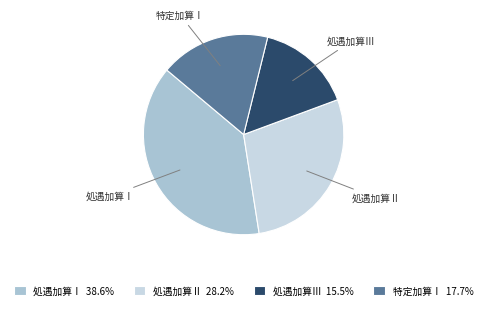

Which category has the smallest portion of the pie?

処遇加算Ⅲ